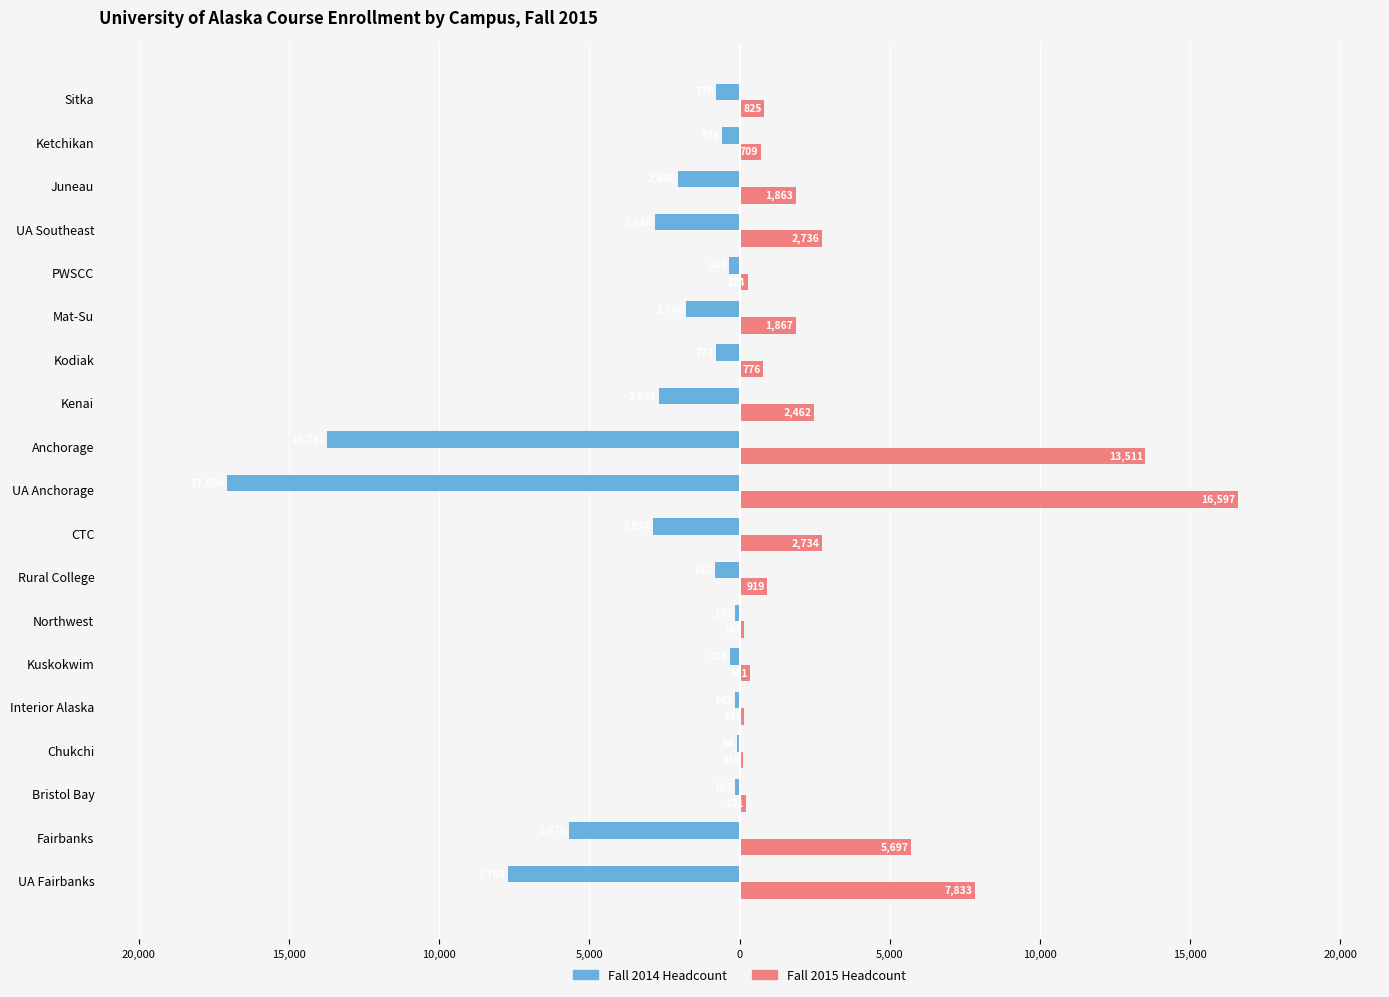

List the series in order of their peak value, highest first.

Fall 2015 Headcount, Fall 2014 Headcount